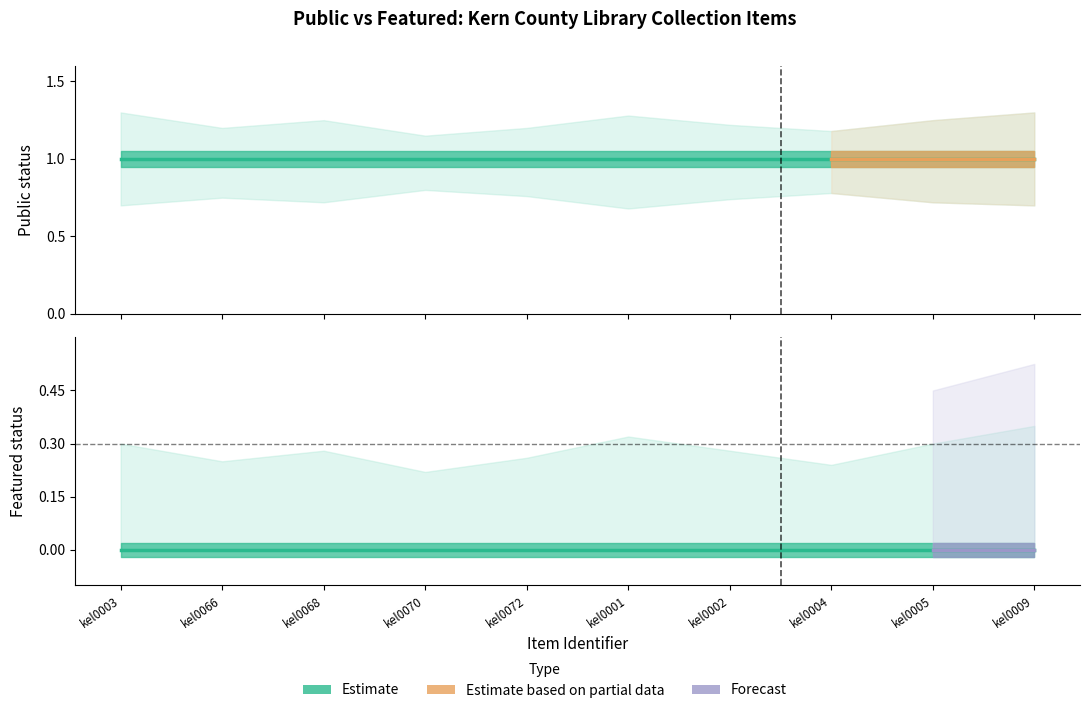

What is the sum of all featured_upper values?

2.8